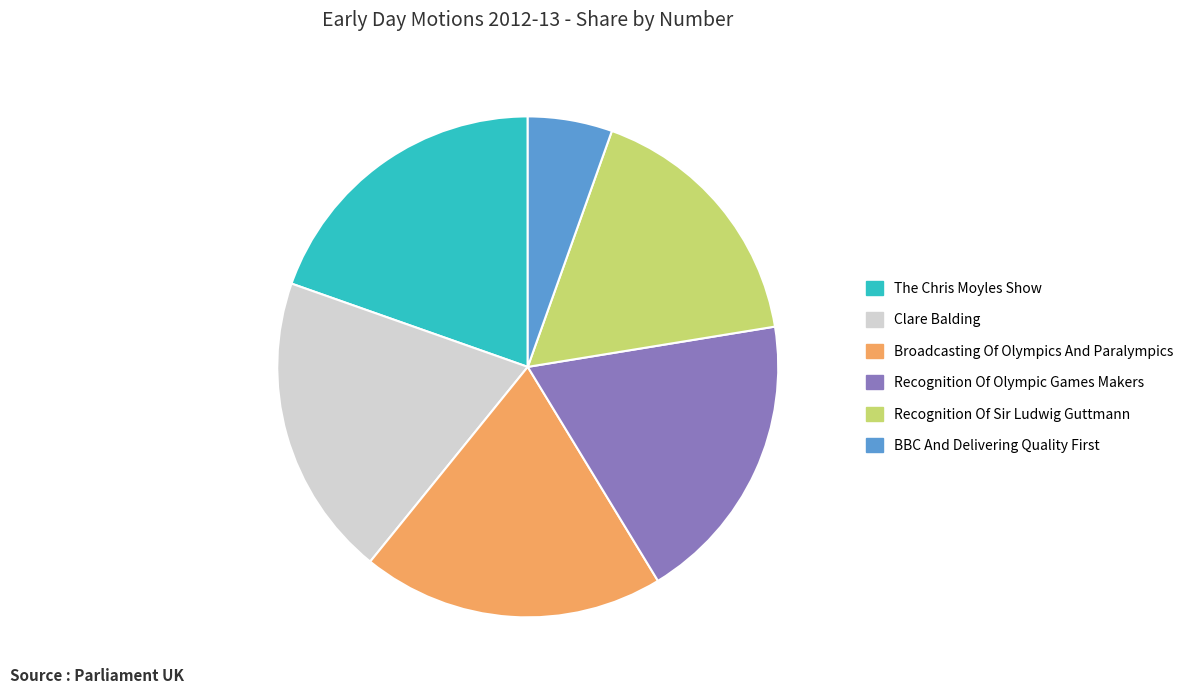

Is Broadcasting Of Olympics And Paralympics the majority of the pie?

No